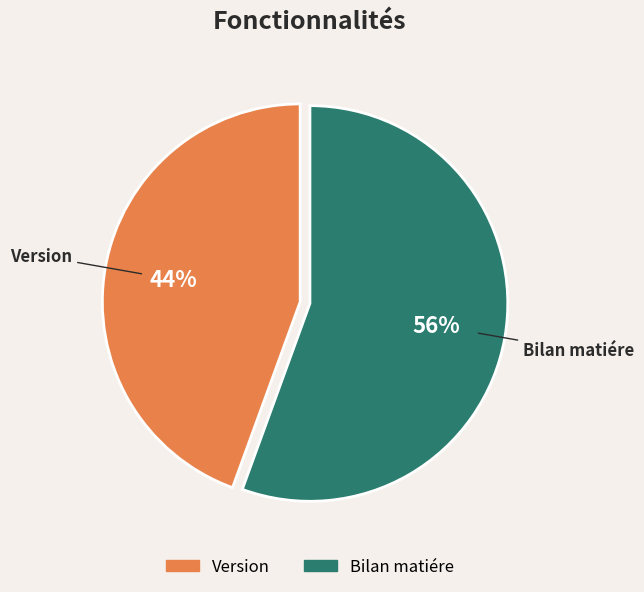

Is the sum of Version and Bilan matiére greater than half?

Yes